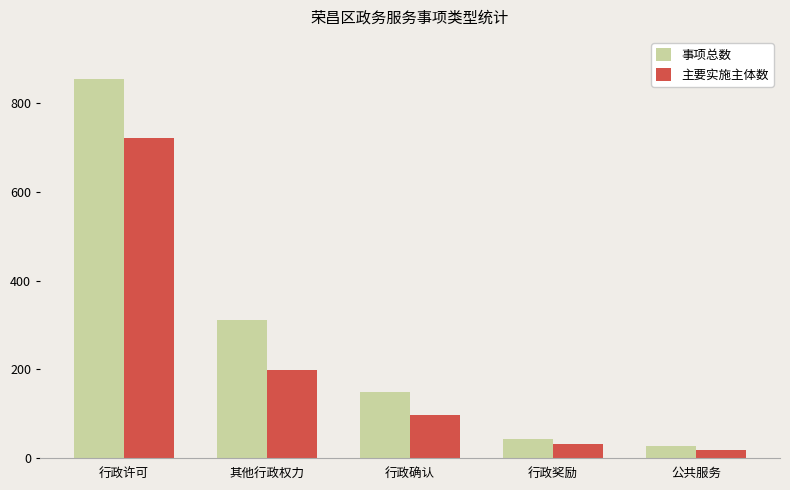

What is the maximum value shown in the chart?

856